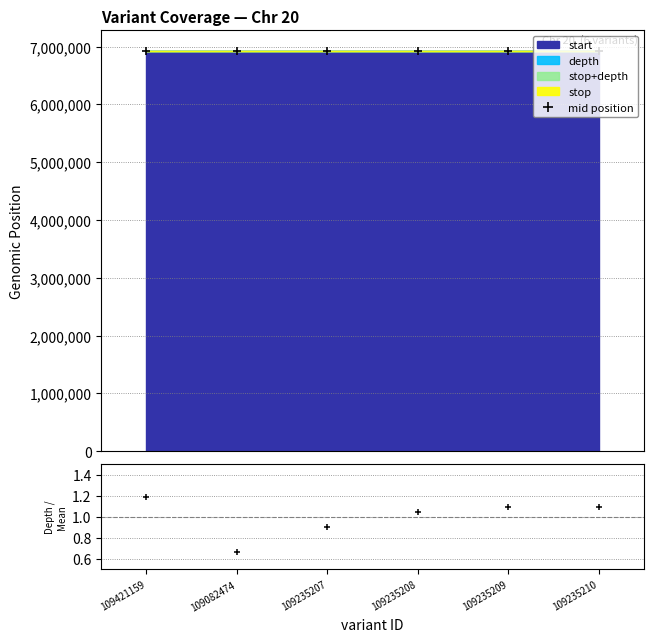

The value of mid position at 109082474 is 9769207.5. True or false?

False